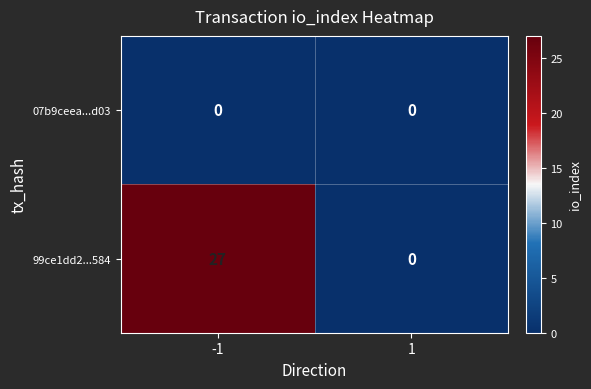

Rank the series at -1 from lowest to highest value.

07b9ceea...d03, 99ce1dd2...584